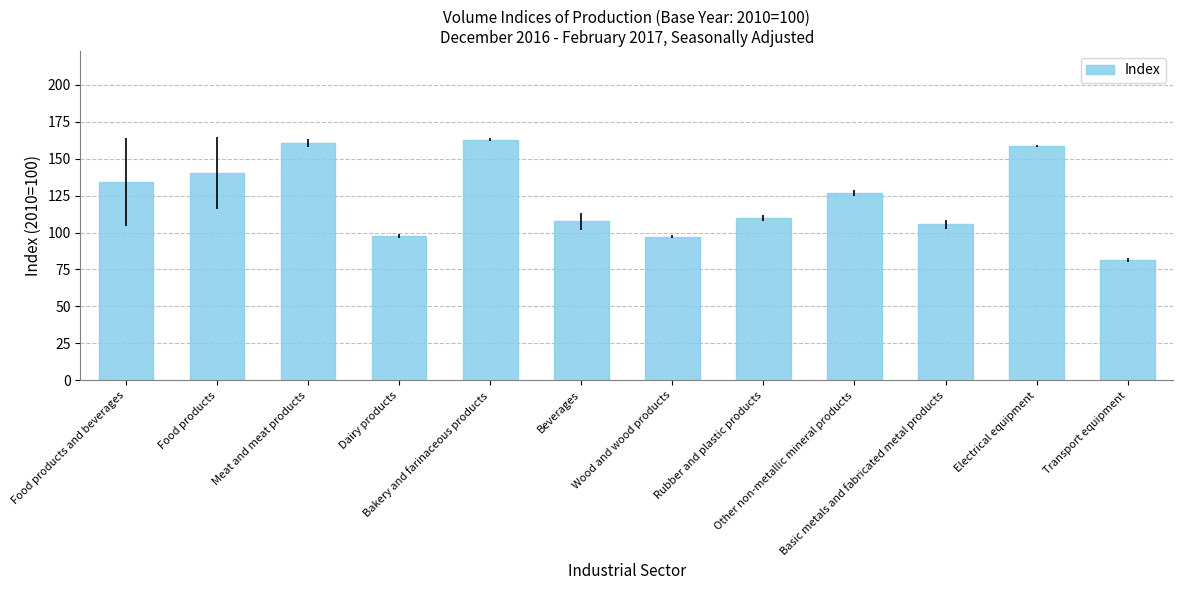

What position from the left is Transport equipment?

12